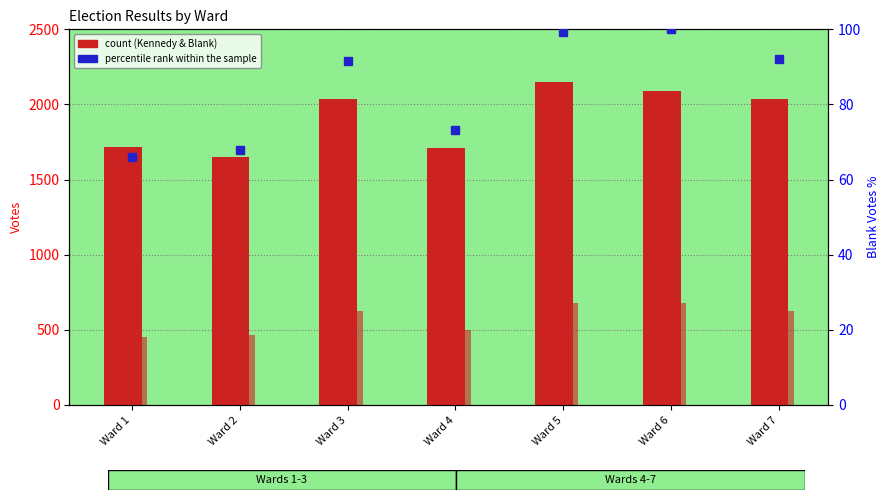

The value of Blank Votes (percentile) at Ward 4 is 73.3. True or false?

True